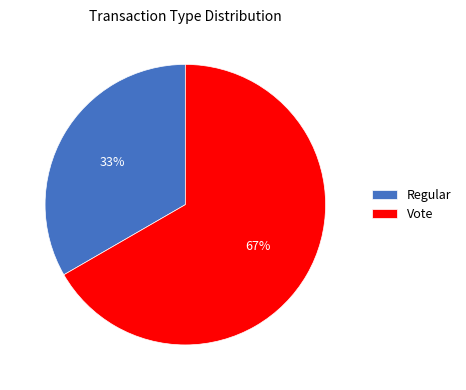

To the nearest percent, what is the average slice percentage?

50%